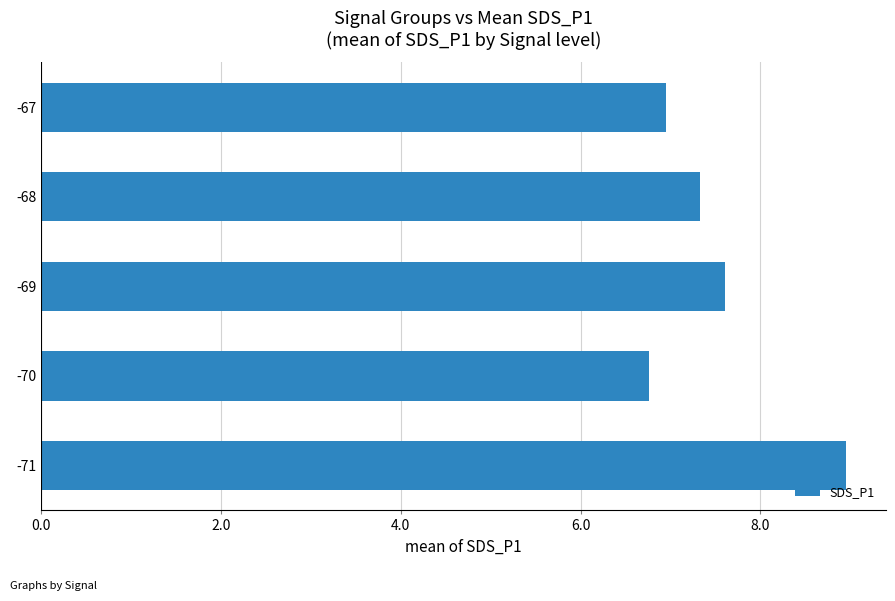

The value at -70 is 12.0. True or false?

False